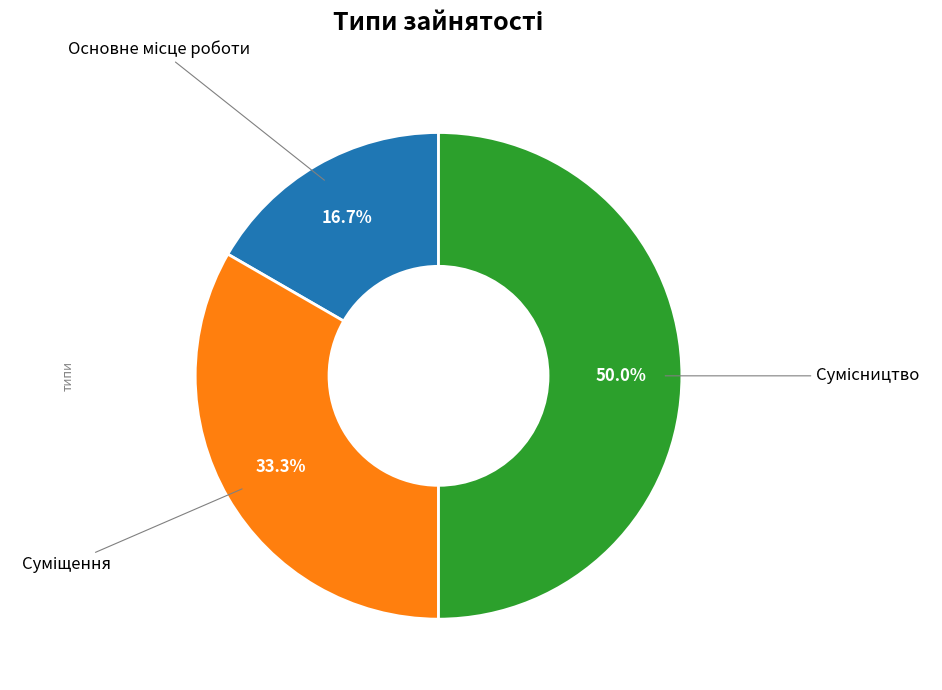

What percentage is NOT represented by Основне місце роботи?

83.3%